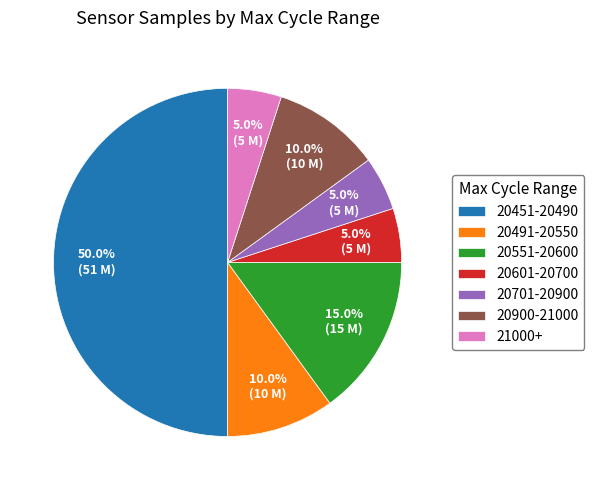

To the nearest percent, what is the average slice percentage?

14%